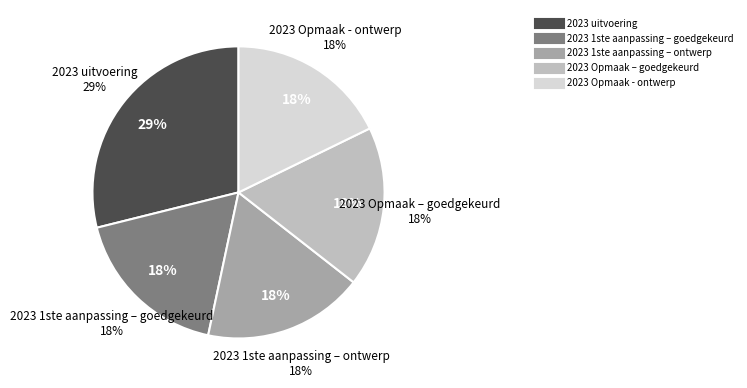

Does 2023 uitvoering account for over 50% of the chart?

No